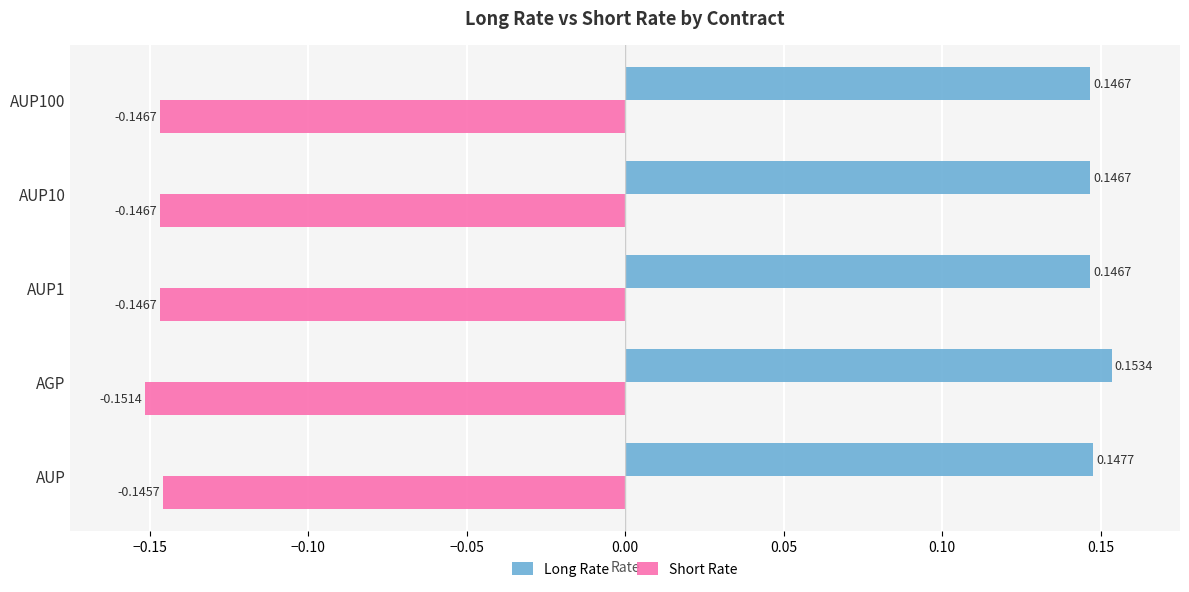

Rank the series by their maximum value, from lowest to highest.

Short Rate, Long Rate